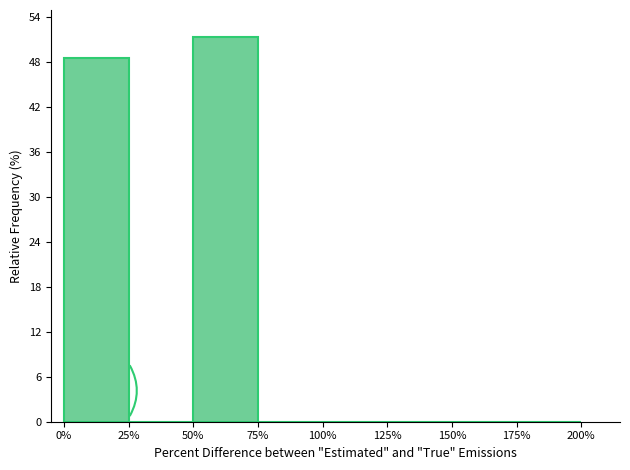

Over which range of the x-axis is the bar tallest?

50% to 75%